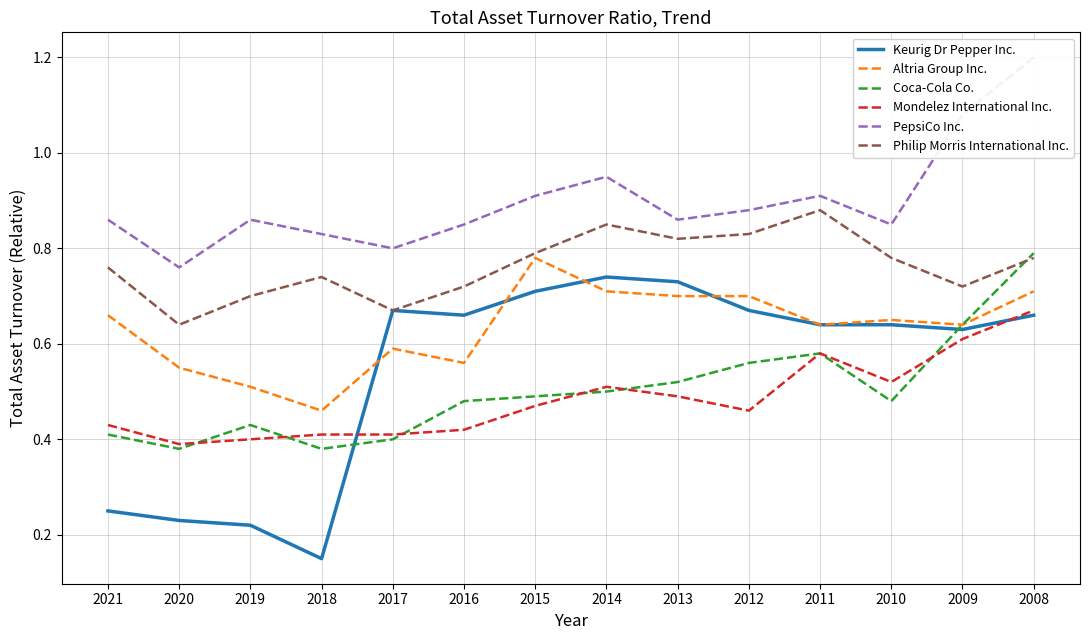

What is the smallest value displayed?

0.1